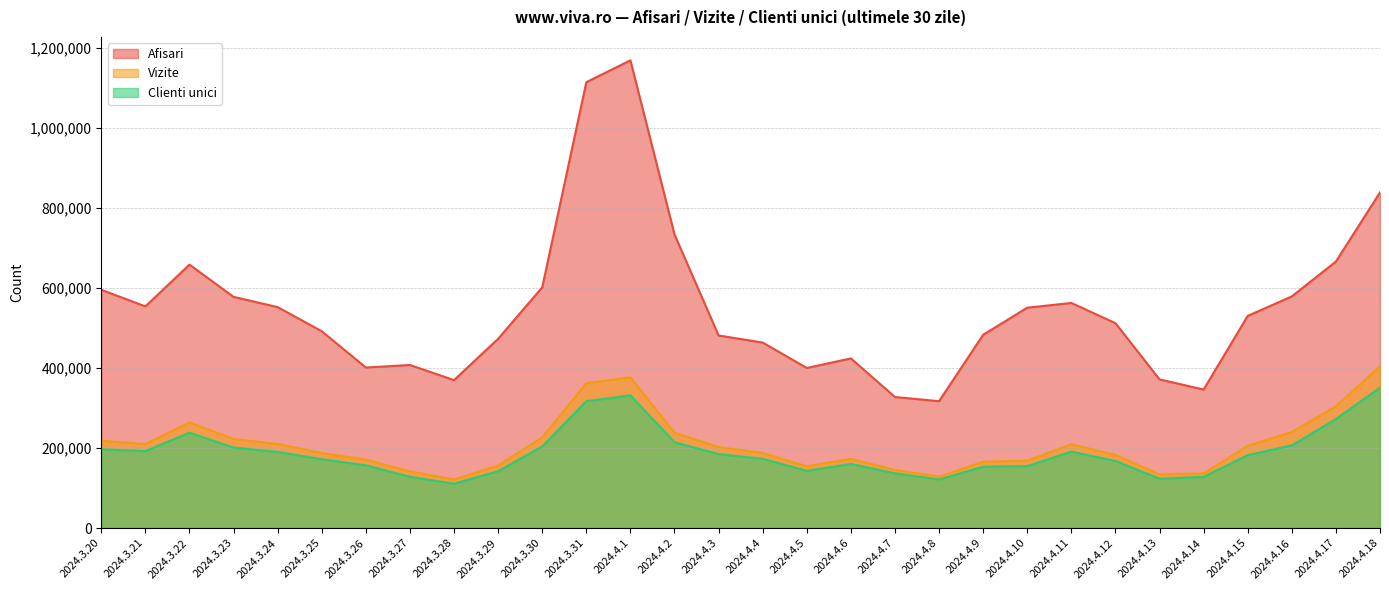

Between 2024.4.18 and 2024.3.26, which is larger?

2024.4.18